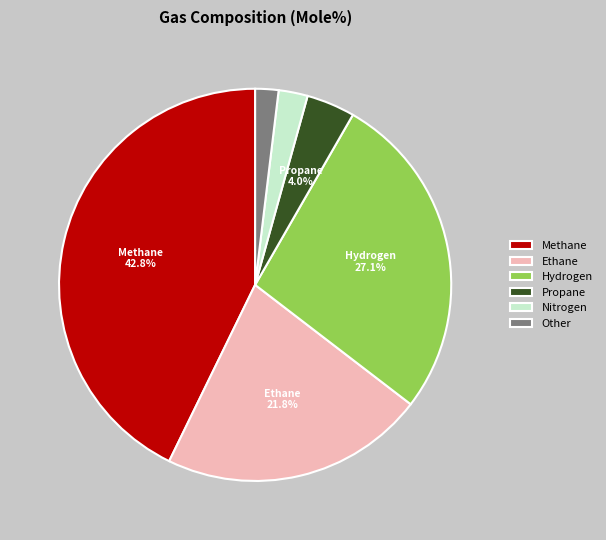

How many segments does this pie chart have?

6